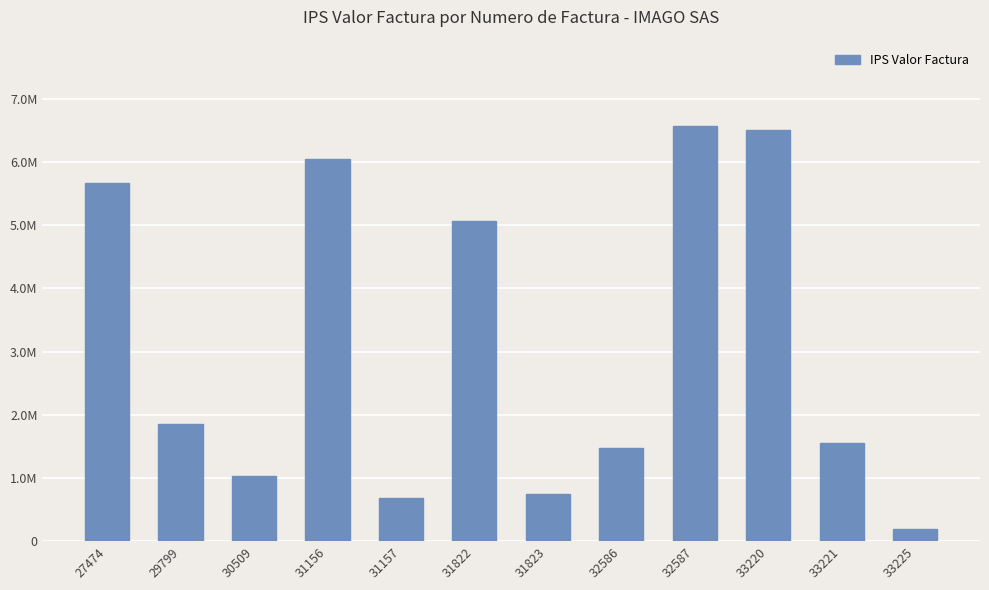

Reading left to right, extract all data points from this chart.

5671030	1854400	1031500	6039880	688250	5058330	744750	1467400	6576030	6507300	1558670	193200